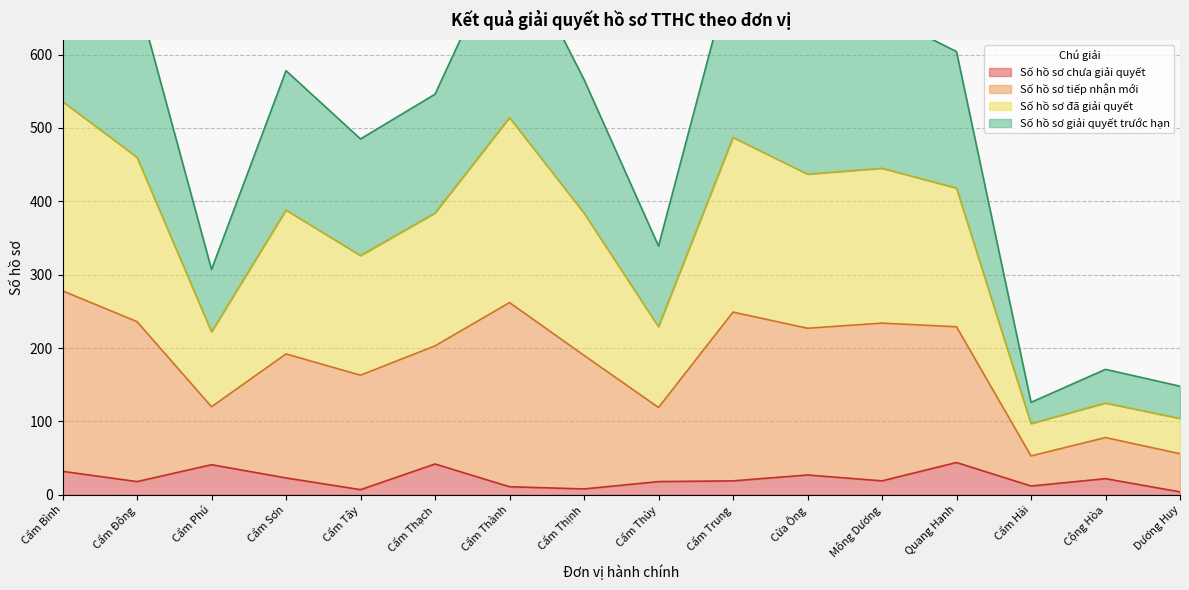

True or false: Số hồ sơ chưa giải quyết has a value of 27 at Cửa Ông.

True